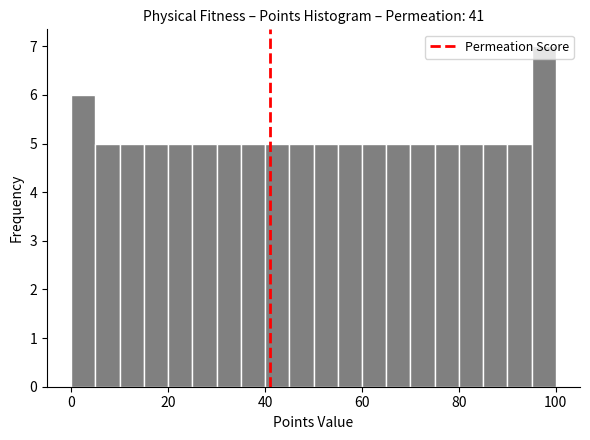

Read against the x-axis, roughly where is the centre of the tallest bar?

98